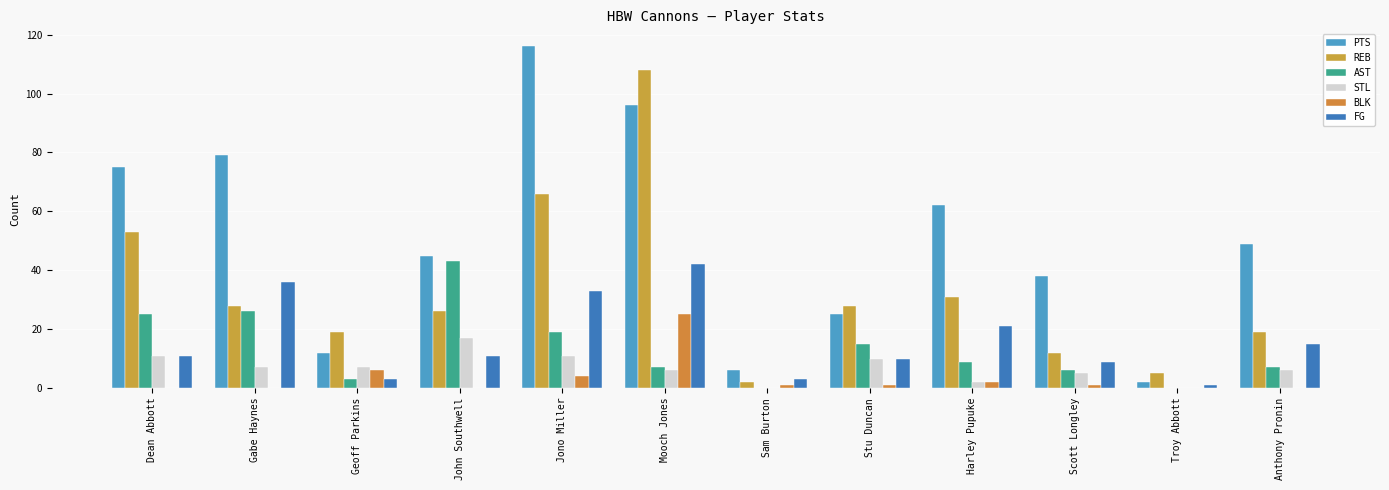

At which label does PTS reach its peak?

Jono Miller